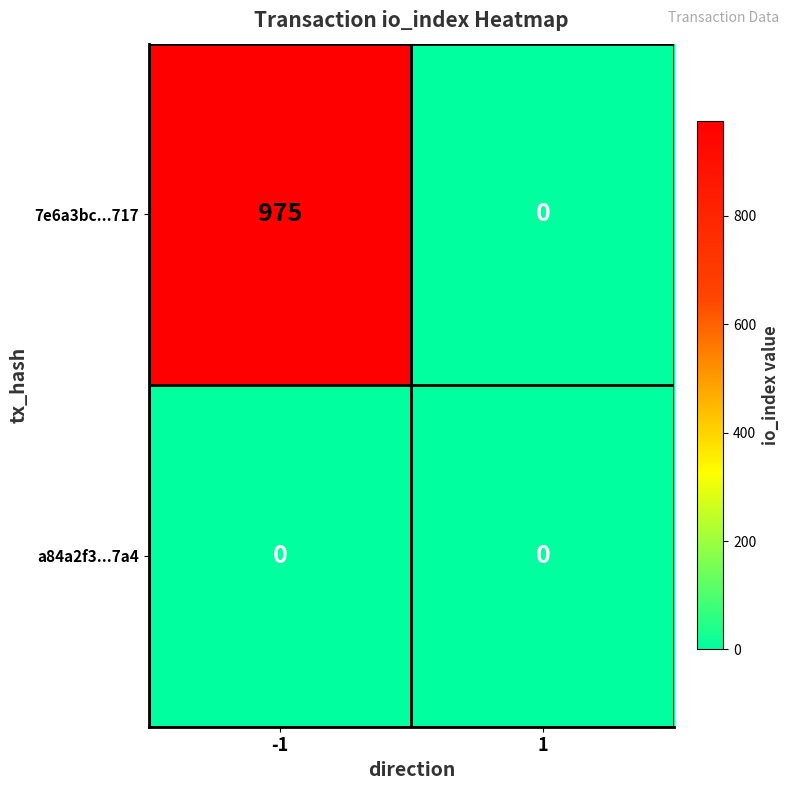

What is the highest value of the 7e6a3bc...717 series?

975